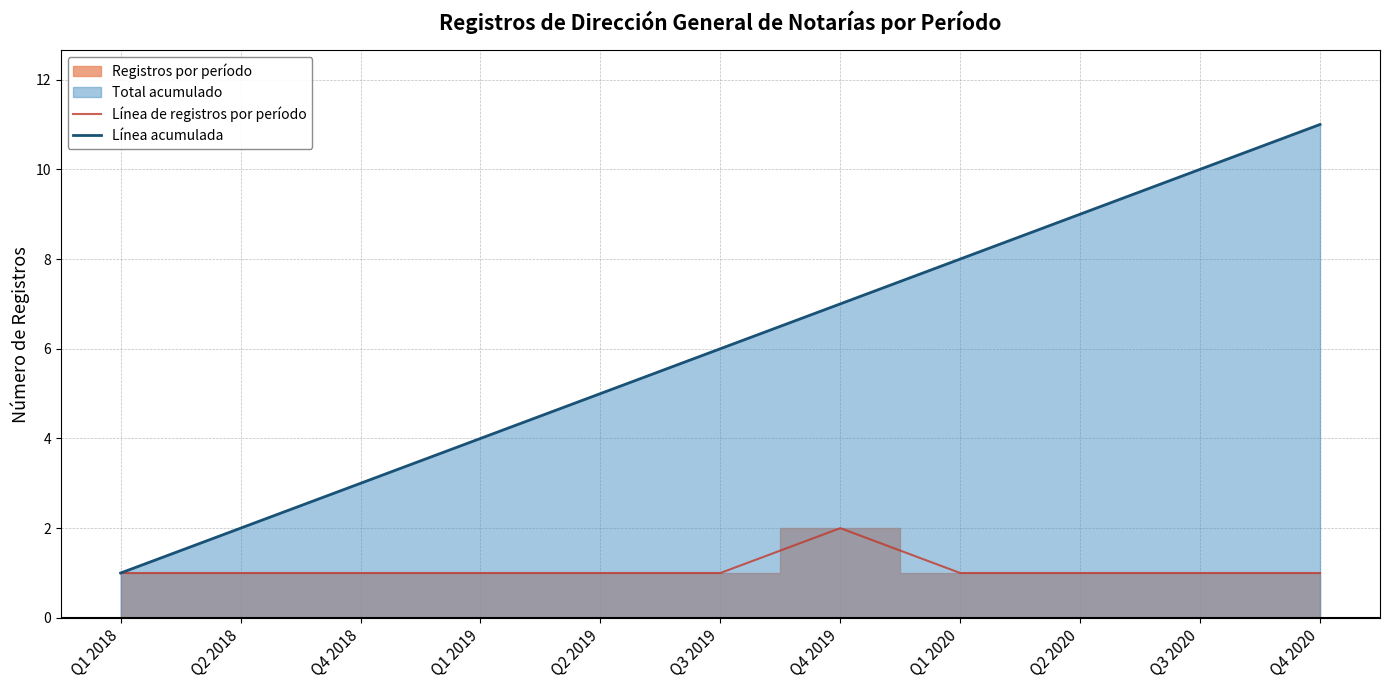

Reading left to right, list all the values displayed in this chart.

Línea de registros por período: 1	1	1	1	1	1	2	1	1	1	1
Línea acumulada: 1	2	3	4	5	6	7	8	9	10	11